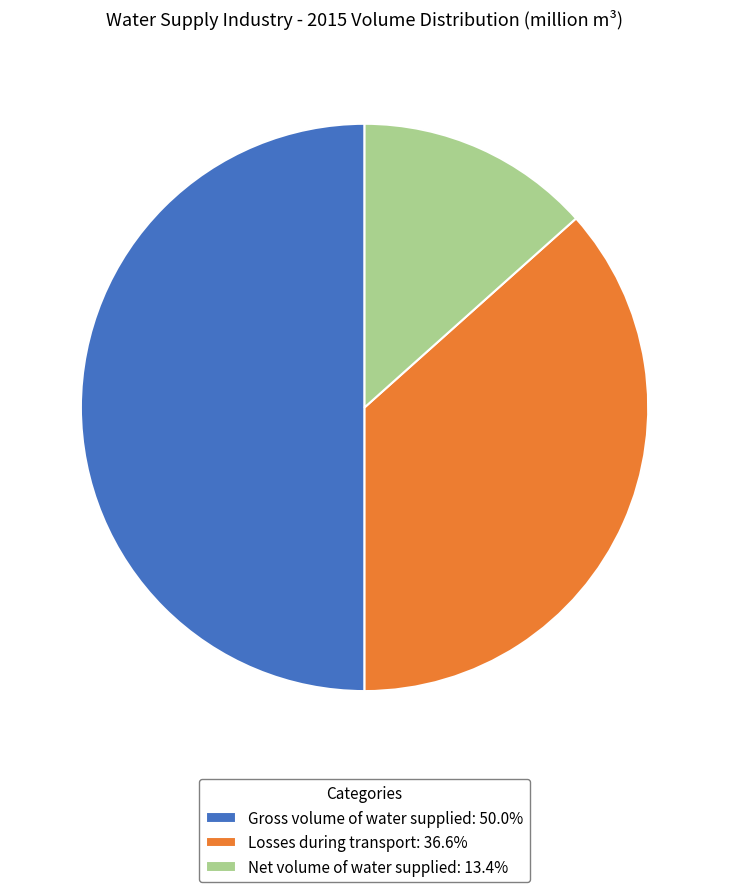

Rank the categories by value from highest to lowest.

Gross volume of water supplied, Losses during transport, Net volume of water supplied